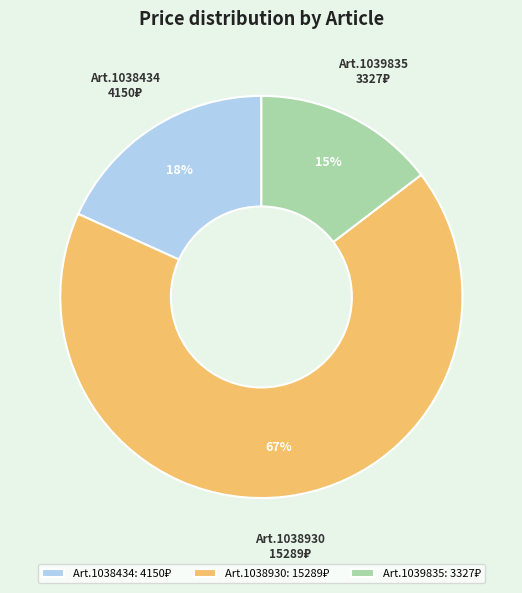

Is there any slice that represents more than half of the pie?

Yes